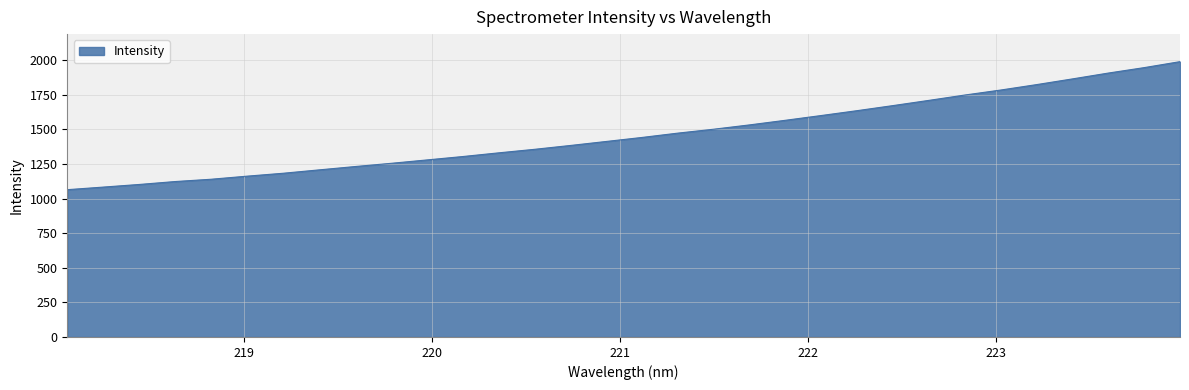

What is the maximum value shown in the chart?

1988.7